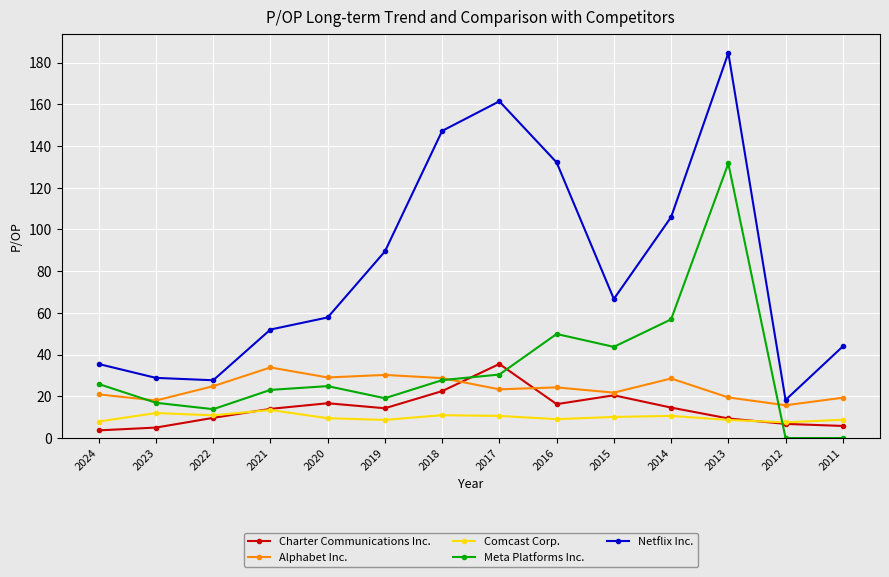

True or false: Netflix Inc. has a value of 42.9 at 2015.

False